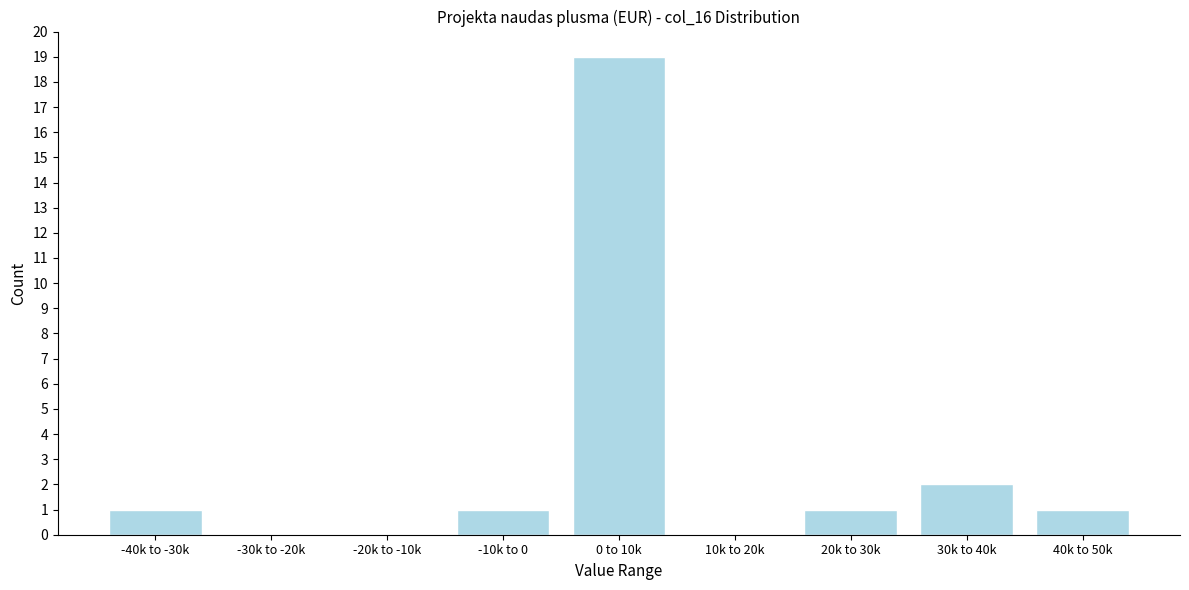

Reading left to right, extract all data points from this chart.

-40k to -30k=1	-30k to -20k=0	-20k to -10k=0	-10k to 0=1	0 to 10k=19	10k to 20k=0	20k to 30k=1	30k to 40k=2	40k to 50k=1